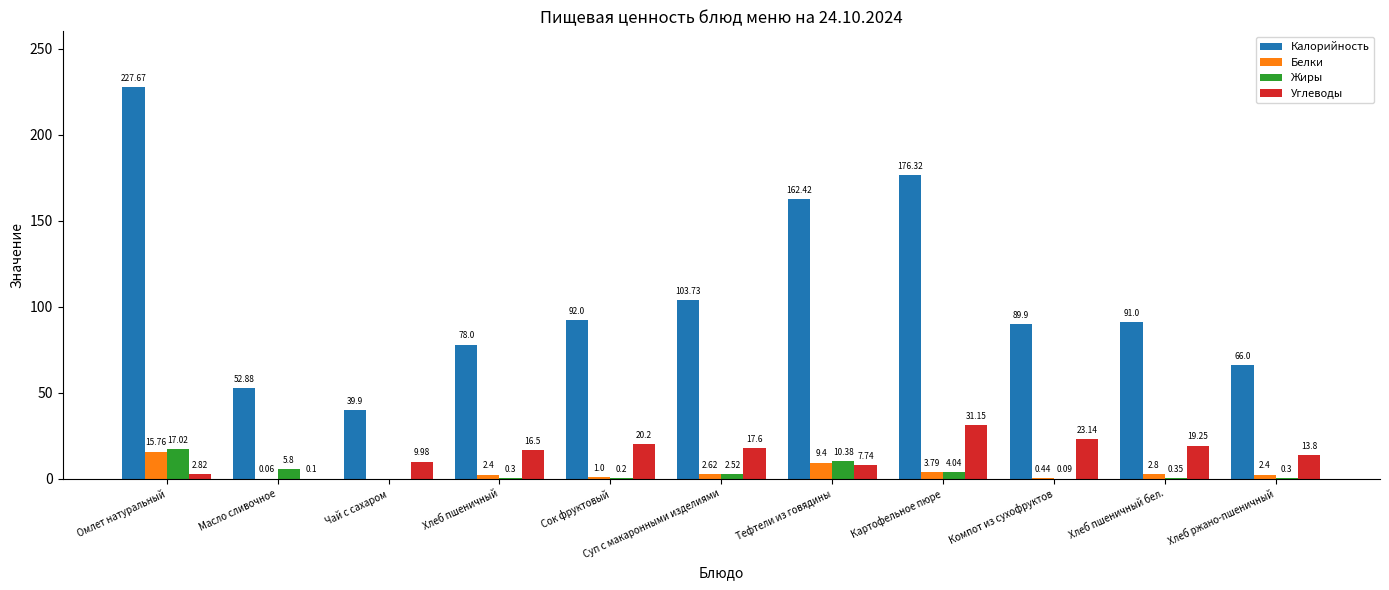

At which label is Углеводы closest to 15?

Хлеб ржано-пшеничный